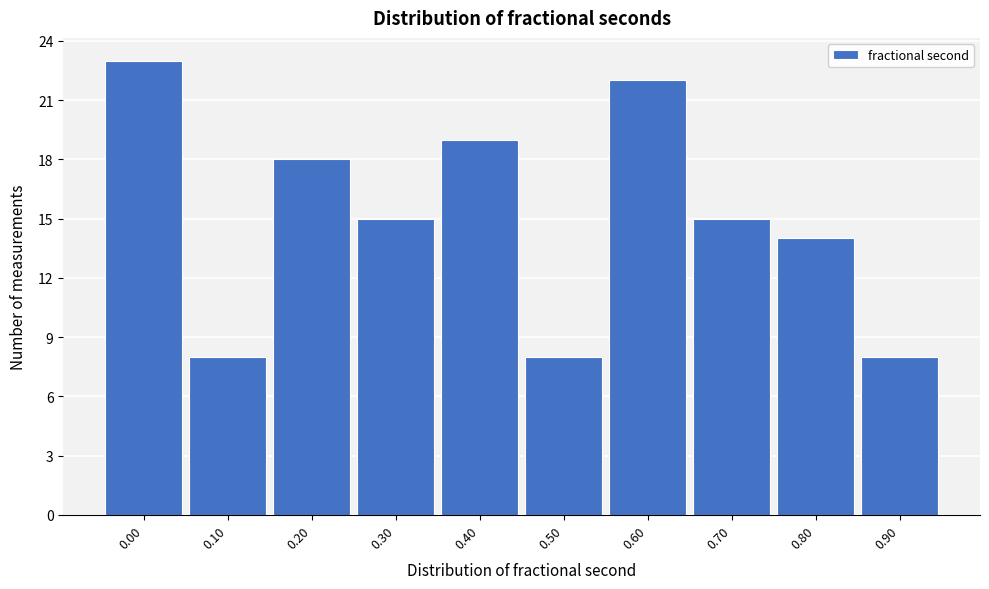

Reading left to right, what are all the values shown in this chart?

23	8	18	15	19	8	22	15	14	8